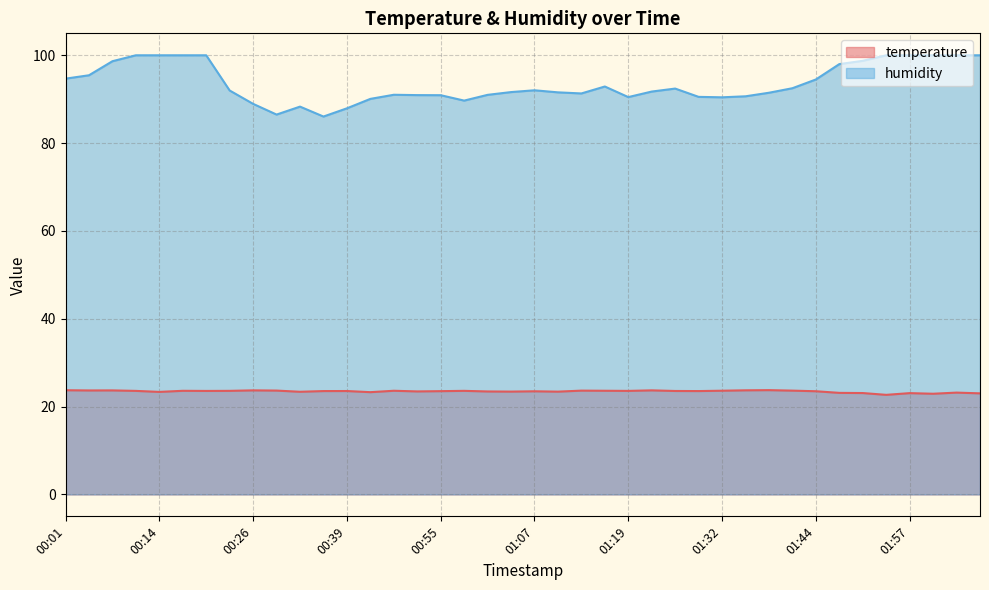

How many interior local valleys does the temperature series have?

12